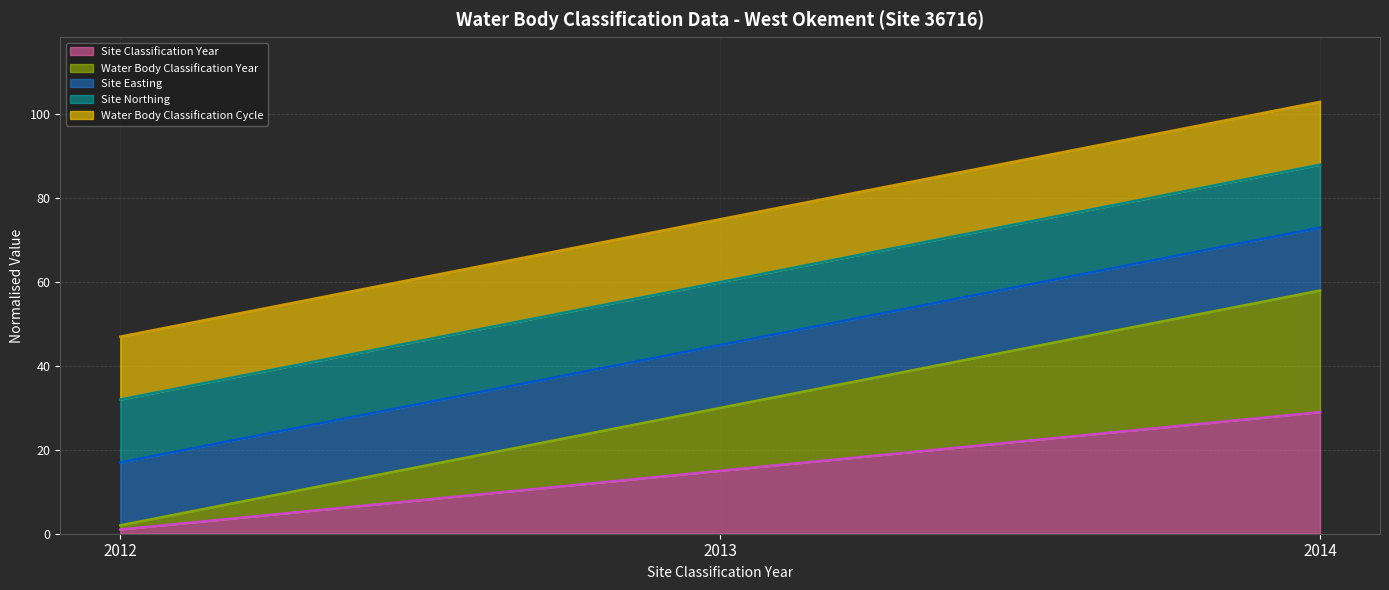

How many lines are shown in the chart?

5